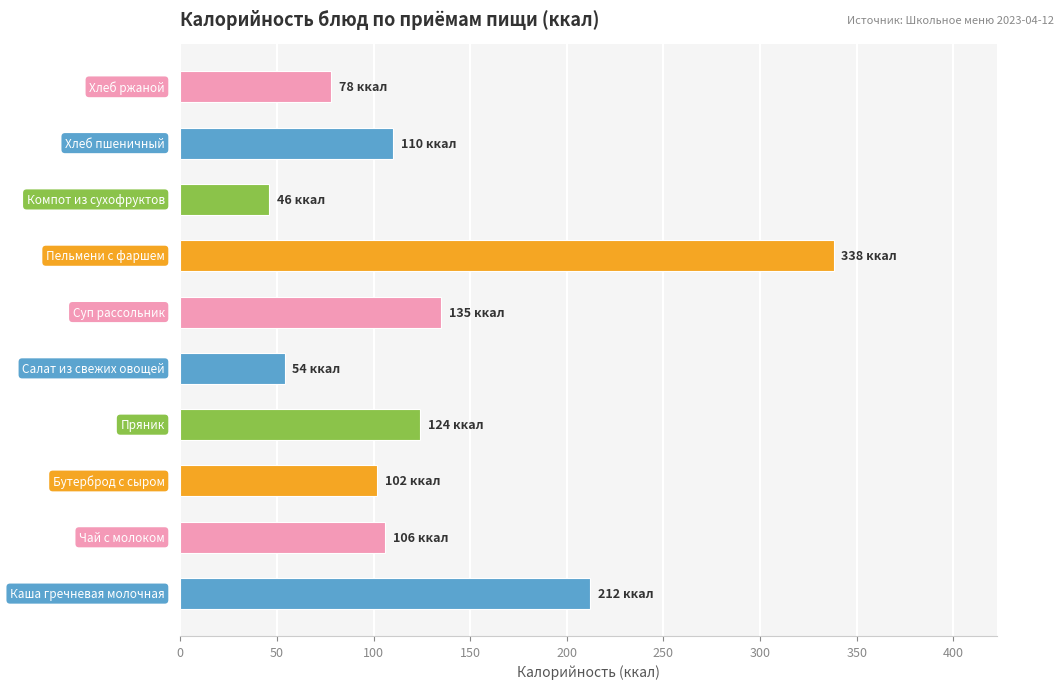

What is the smallest value displayed?

46